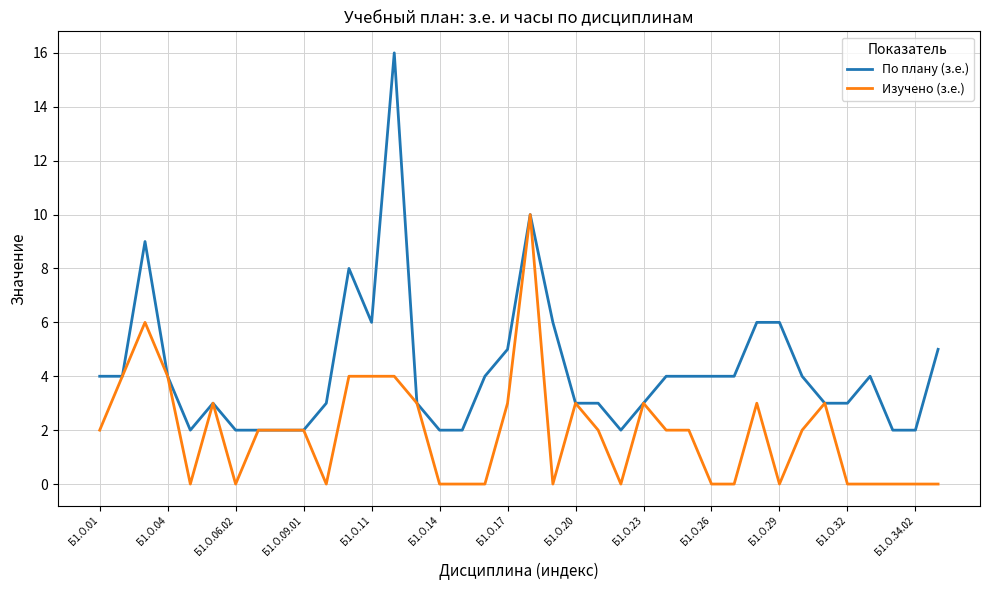

Rank the series by their maximum value, from highest to lowest.

По плану (з.е.), Изучено (з.е.)